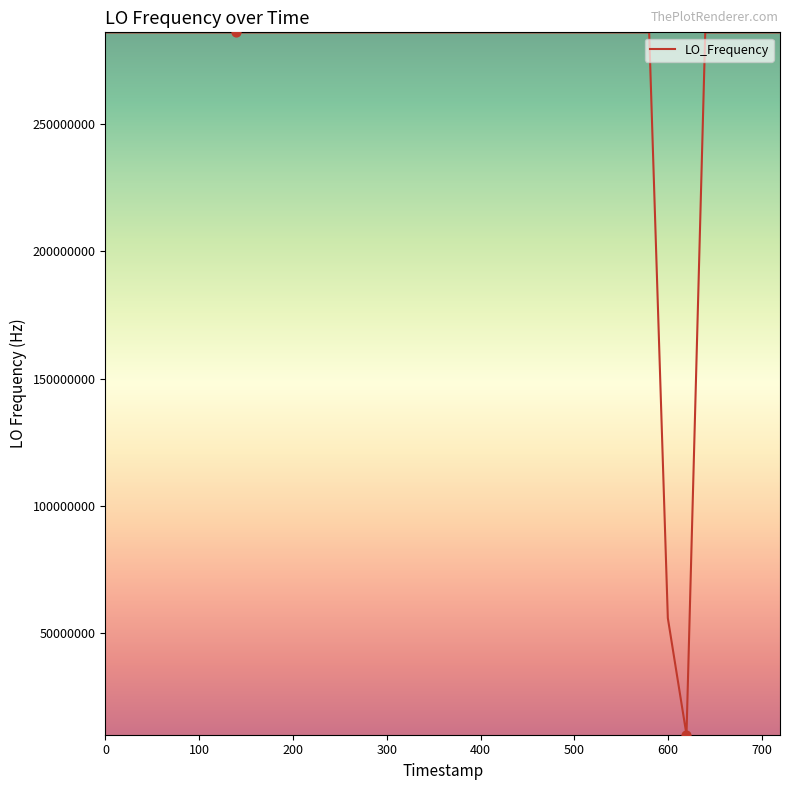

What is the difference between the maximum and minimum values?

276047004.8